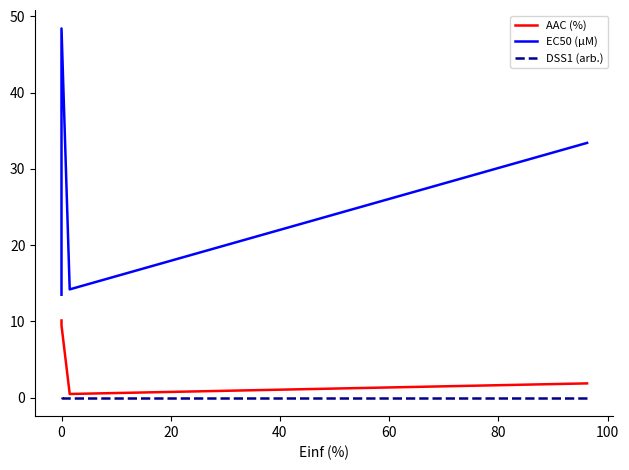

The DSS1 (arb.) series shows 0.0 at 20. True or false?

True